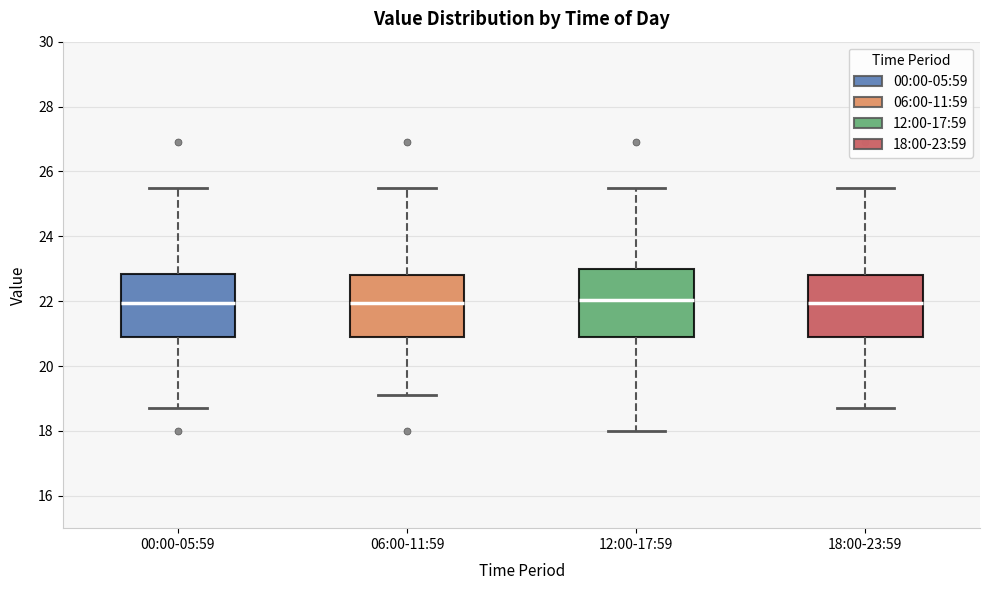

Reading left to right, transcribe this box plot: for each box, give where its median line is, the range the box spans, and where its two whiskers end, as read against the y-axis. The values are not printed on the chart, so give them approximately, as read against the axis.

00:00-05:59: median 22.0, box 21.0 to 22.8, whiskers 18.8 to 25.6
06:00-11:59: median 22.0, box 21.0 to 22.8, whiskers 19.2 to 25.6
12:00-17:59: median 22.0, box 21.0 to 23.0, whiskers 18.0 to 25.6
18:00-23:59: median 22.0, box 21.0 to 22.8, whiskers 18.8 to 25.6